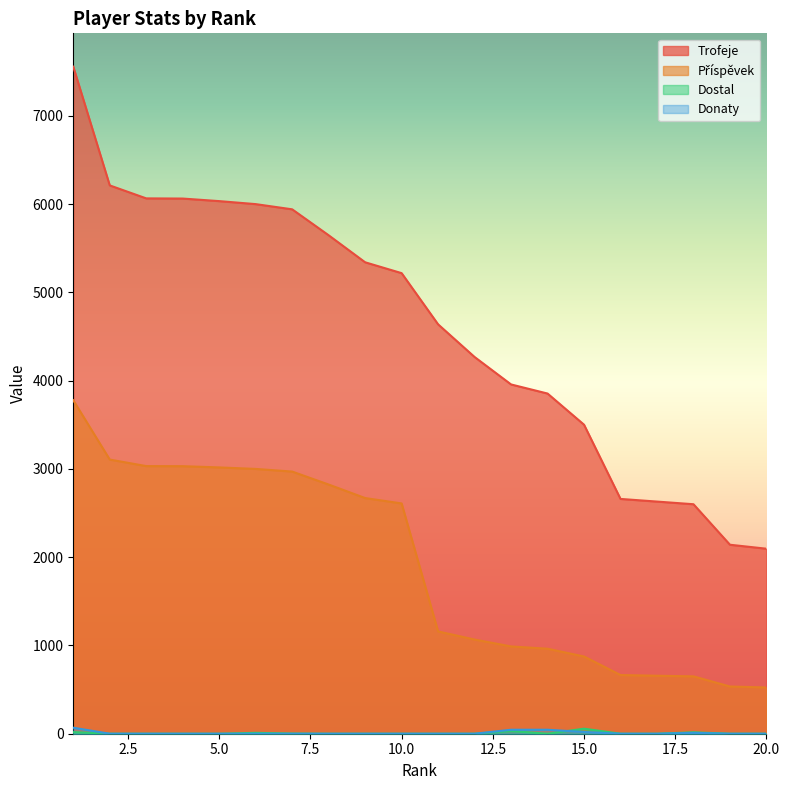

True or false: Trofeje has more than 0 points higher than both neighbors.

False